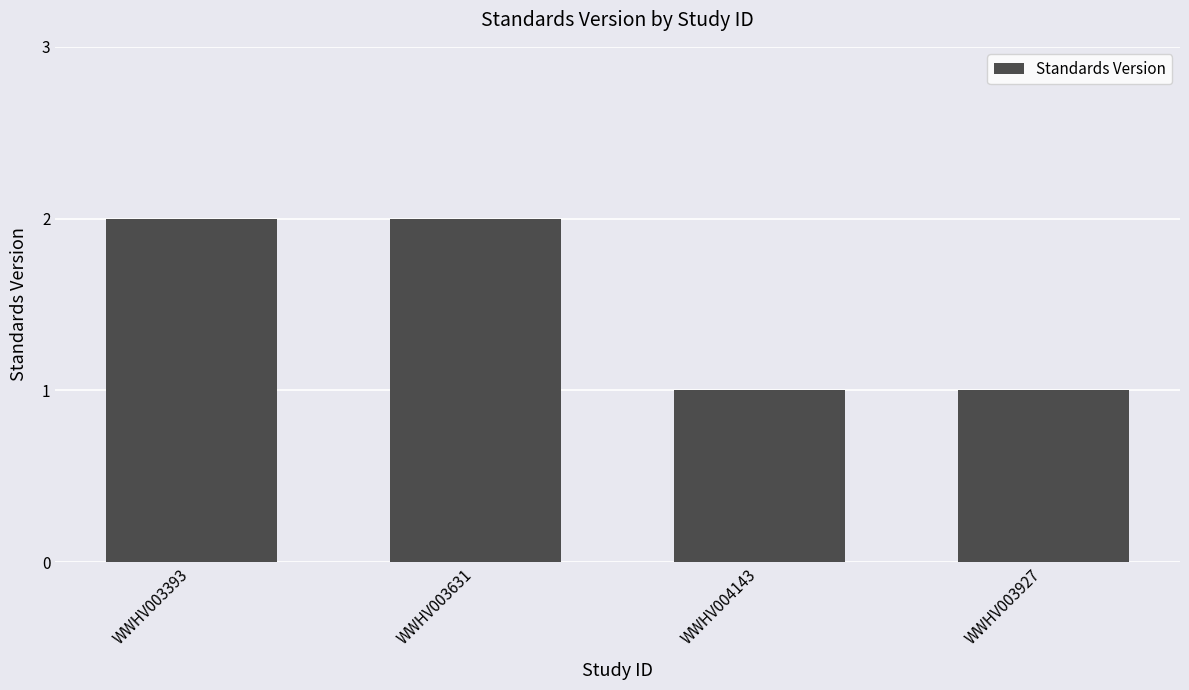

The chart shows a value of 1 at WWHV003927. True or false?

True